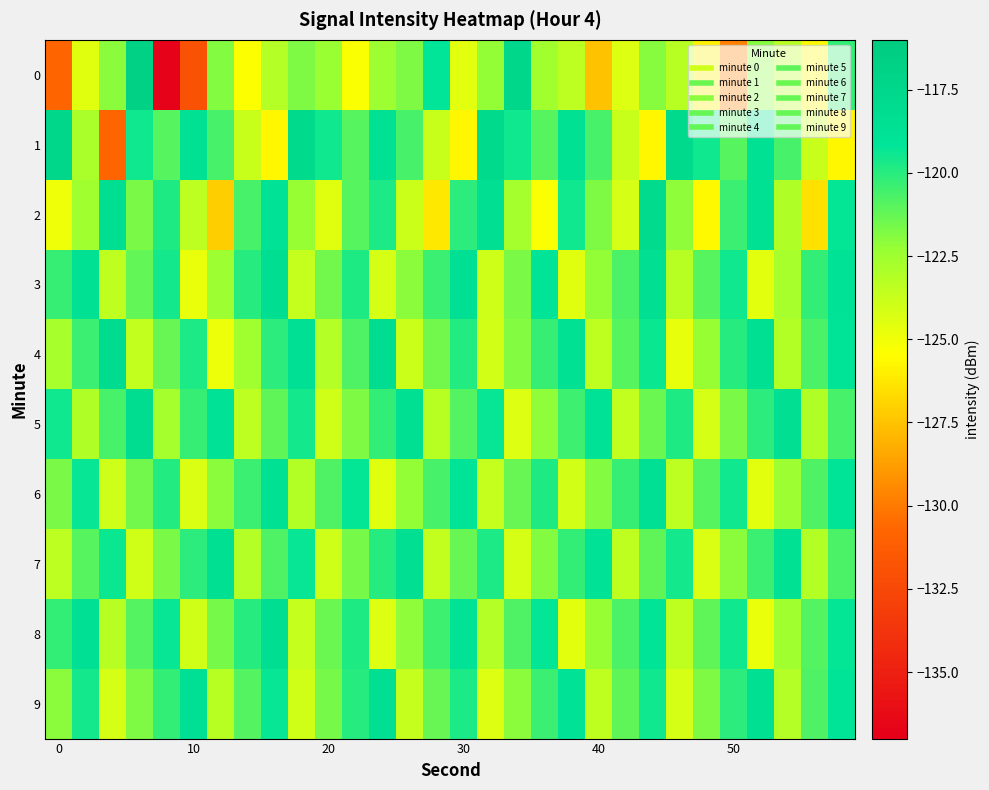

What is the maximum value shown in the chart?

-116.7